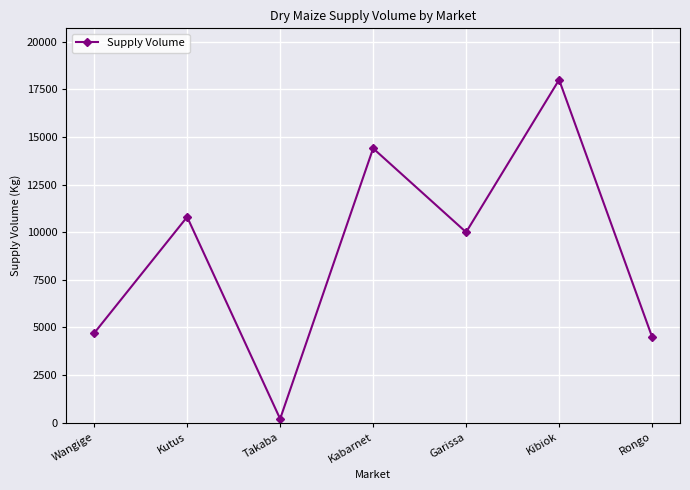

At which category does the data reach its first local valley?

Takaba